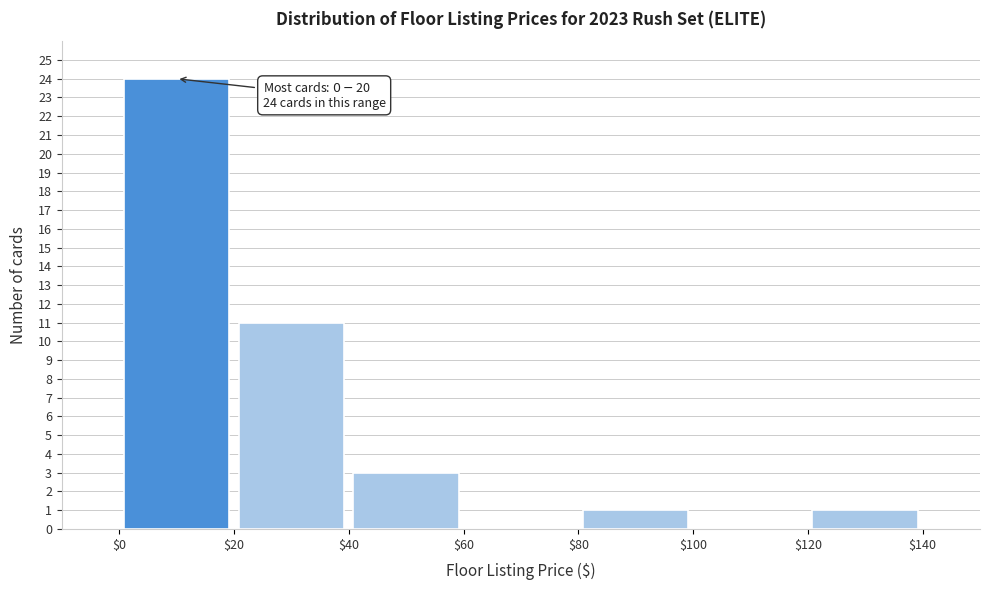

Which range on the x-axis has the tallest bar?

$0 to $20